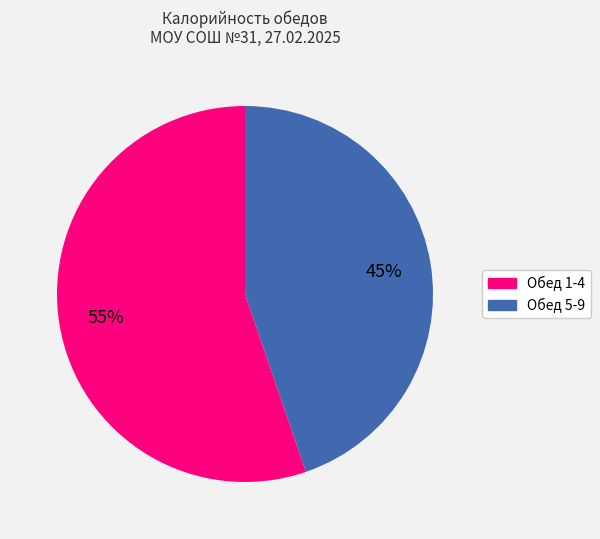

Is it true that Обед 5-9 is 34% of the pie?

False